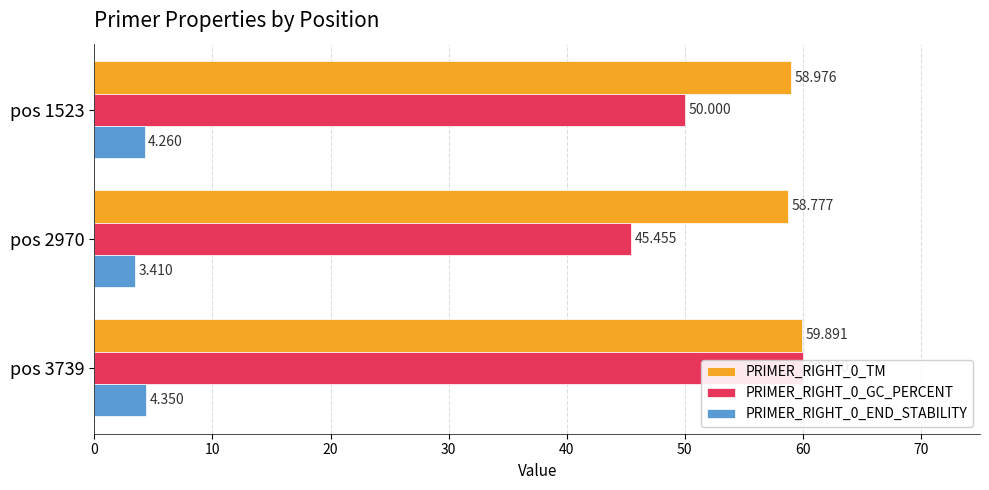

How many PRIMER_RIGHT_0_END_STABILITY values are between 3 and 4?

1